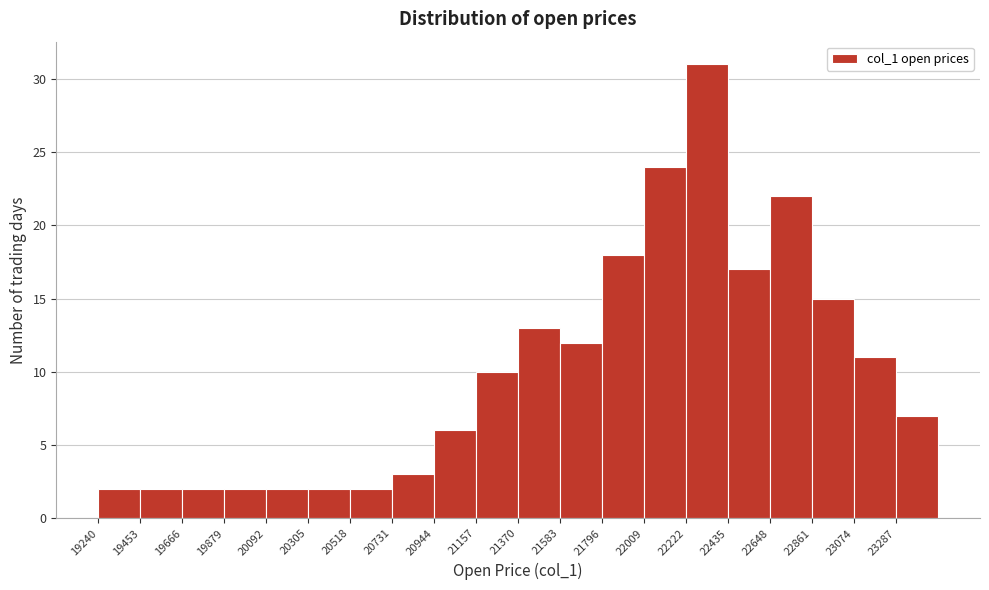

Reading left to right, list every bar in this chart as the range it spans on the x-axis followed by its height. Neither the bar edges nor the heights are printed on the chart, so give them approximately, as read against the axes.

19250 to 19450: 2
19450 to 19650: 2
19650 to 19900: 2
19900 to 20100: 2
20100 to 20300: 2
20300 to 20500: 2
20500 to 20750: 2
20750 to 20950: 3
20950 to 21150: 6
21150 to 21350: 10
21350 to 21600: 13
21600 to 21800: 12
21800 to 22000: 18
22000 to 22200: 24
22200 to 22450: 31
22450 to 22650: 17
22650 to 22850: 22
22850 to 23050: 15
23050 to 23300: 11
23300 to 23500: 7